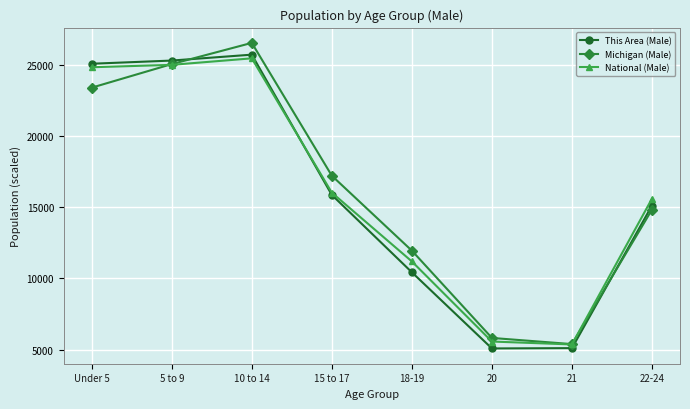

What is the total value across all series at 15 to 17?

49151.4